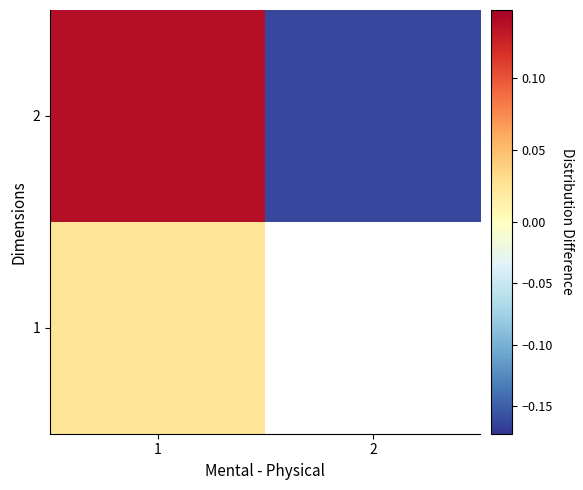

The value of 1 at 1 is 0.0. True or false?

True